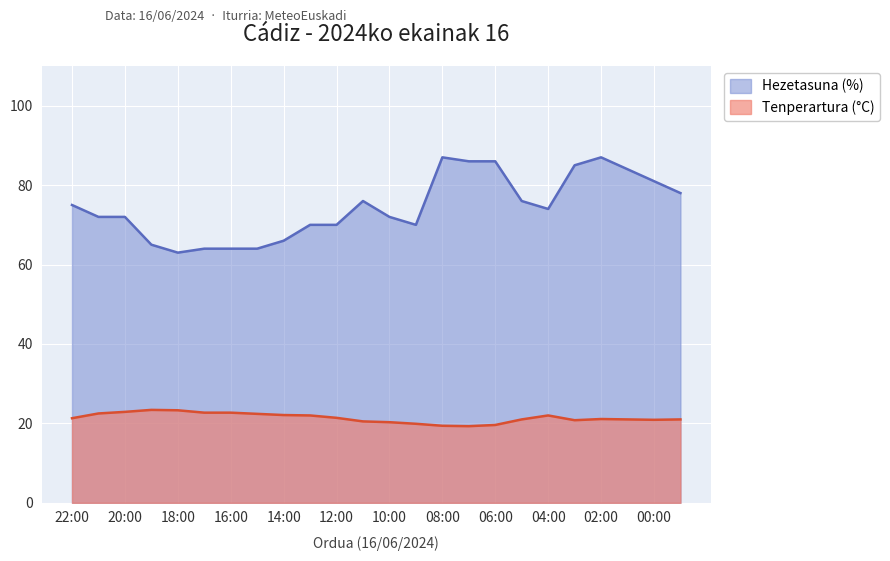

At which label does Hezetasuna (%) reach its peak?

08:00